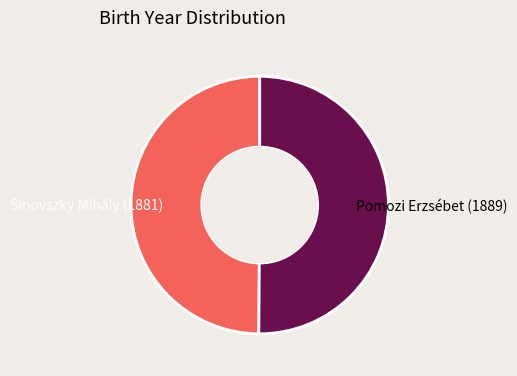

What is the ratio of the value at Sinovszky Mihály (1881) to the value at Pomozi Erzsébet (1889)?

1.0